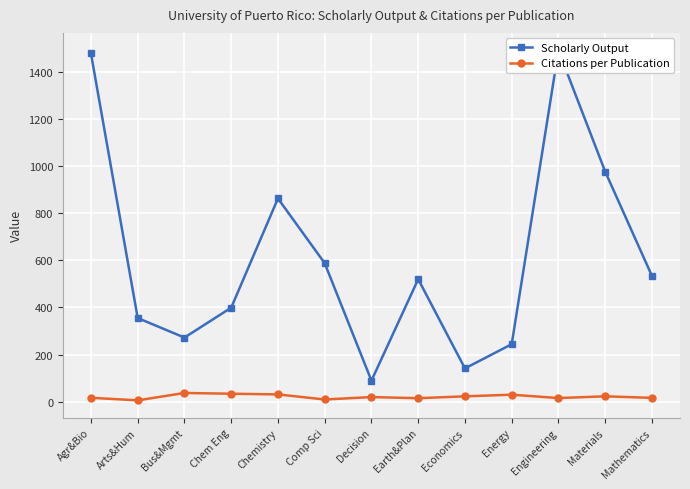

At which label is Scholarly Output closest to 790?

Chemistry